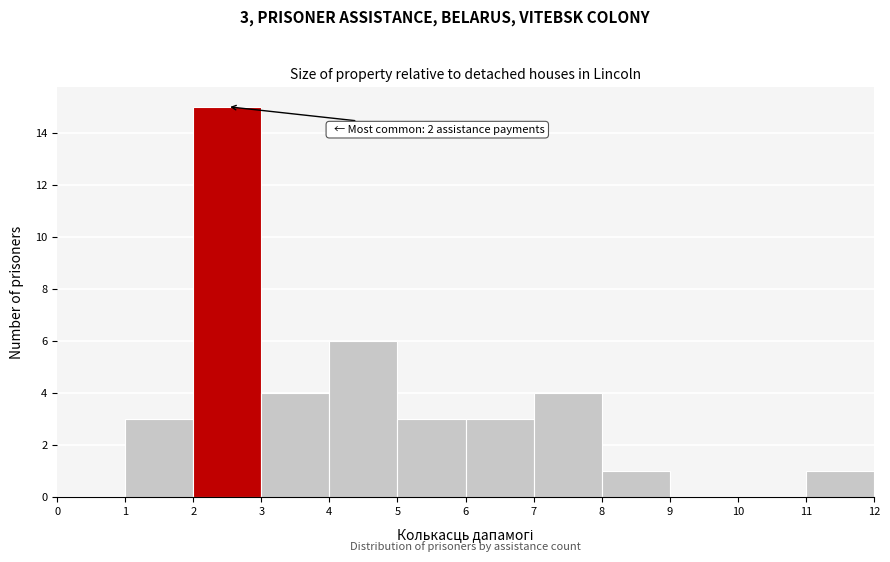

Over which range of the x-axis is the bar tallest?

2 to 3